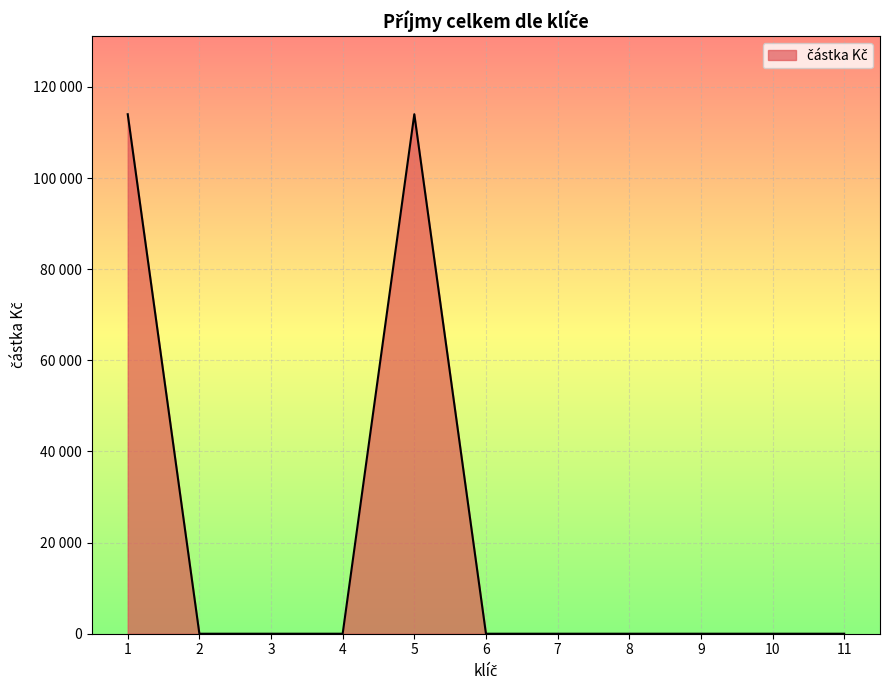

How many values are above zero?

2